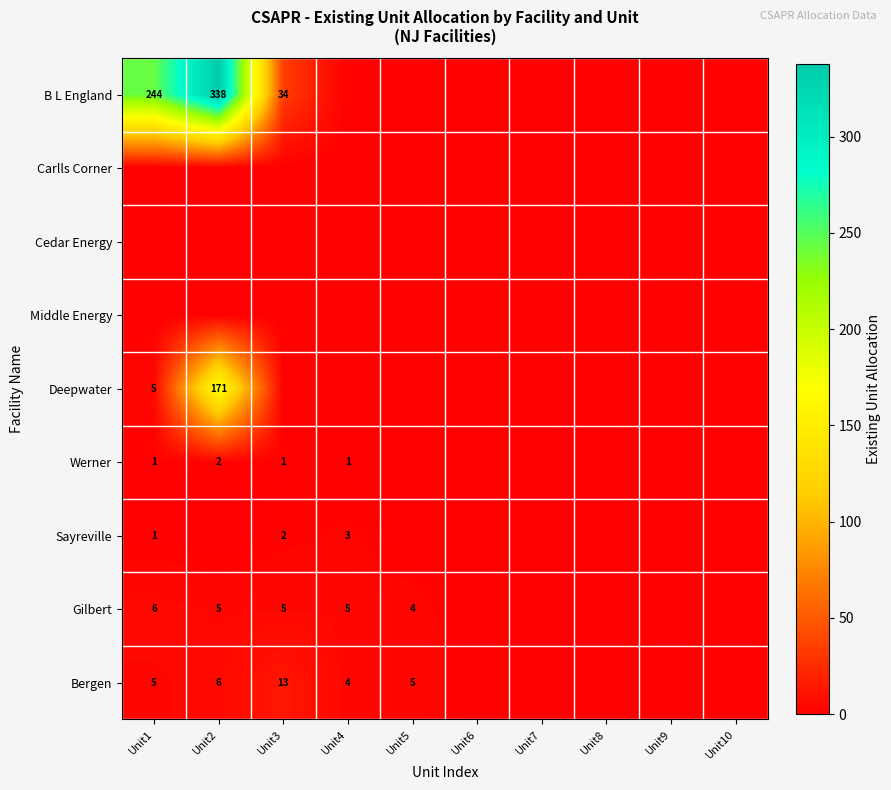

What is the sum of the Bergen values at Unit1 and Unit3?

18